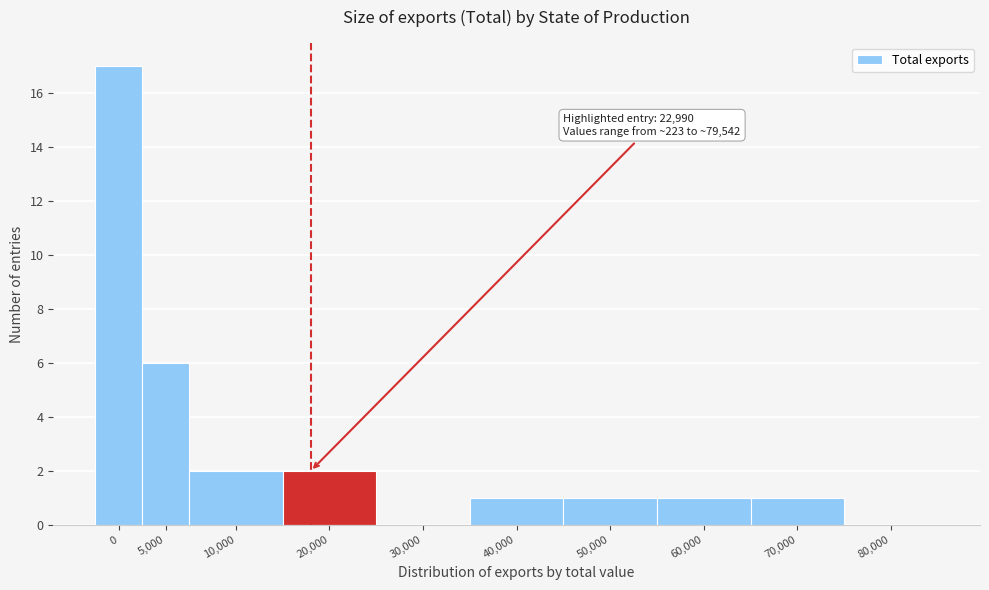

Reading right to left, what are all the values shown in this chart?

80,000=0	70,000=1	60,000=1	50,000=1	40,000=1	30,000=0	20,000=2	10,000=2	5,000=6	0=17